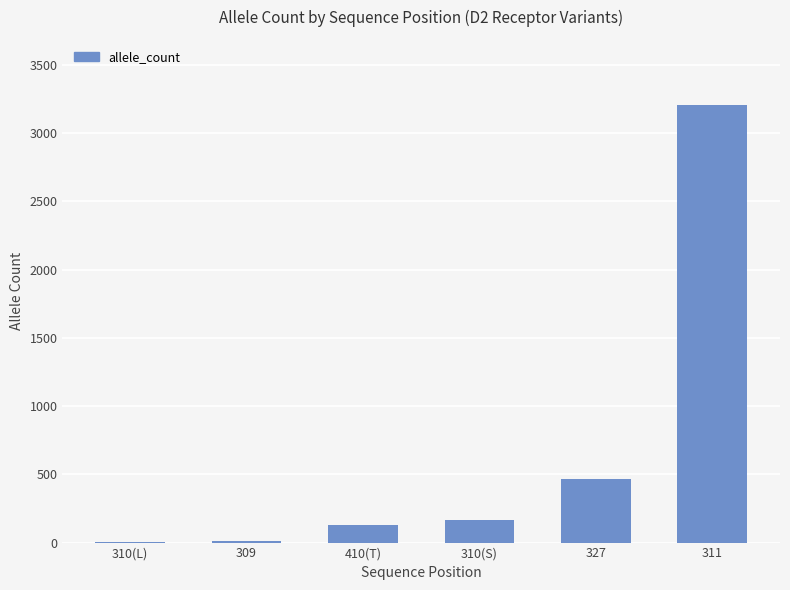

True or false: the data shows 14 at 309.

True